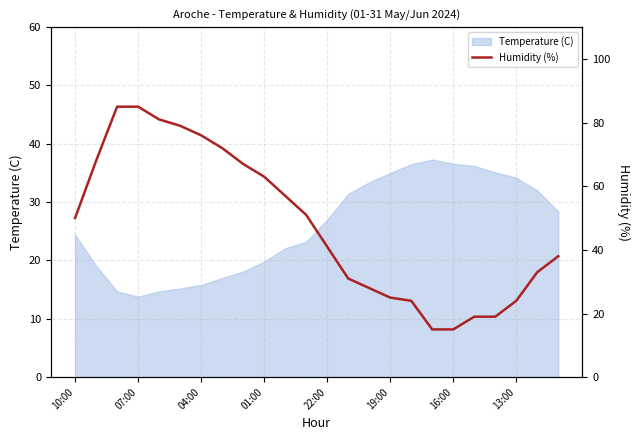

The value of Temperature (C) at 07:00 is 18.8. True or false?

False